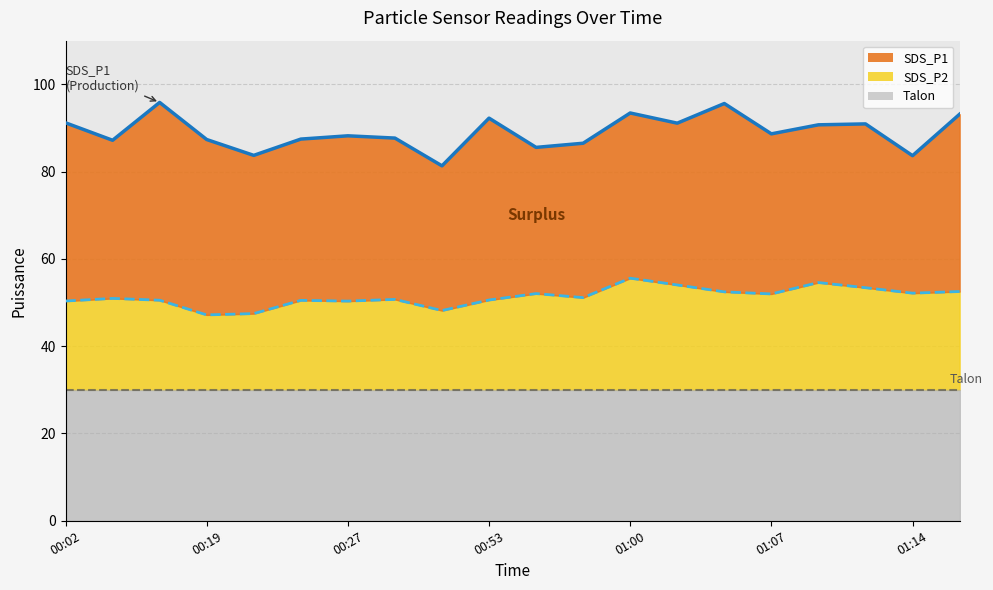

What is the difference between the maximum and second lowest values in the SDS_P1 series?

12.2